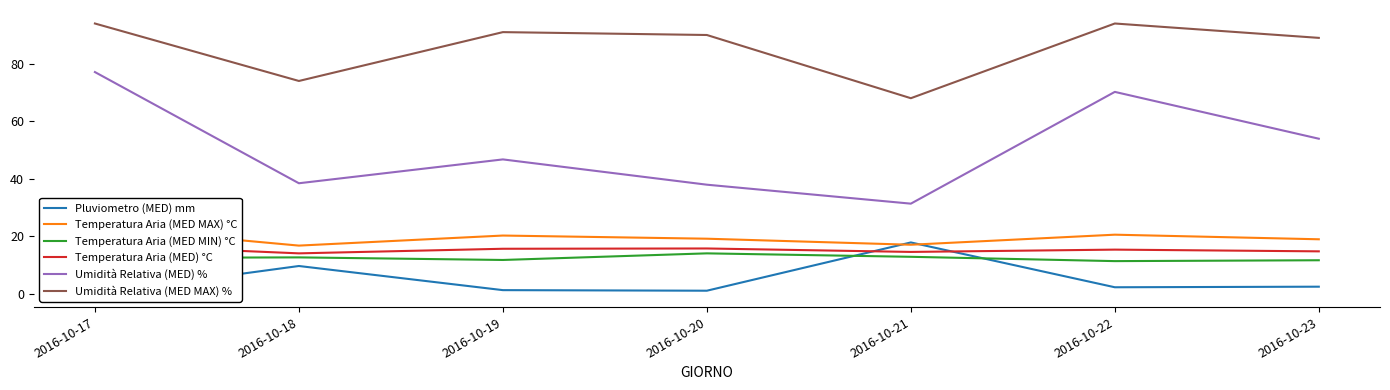

The value of Temperatura Aria (MED MAX) °C at 2016-10-21 is 17.0. True or false?

True